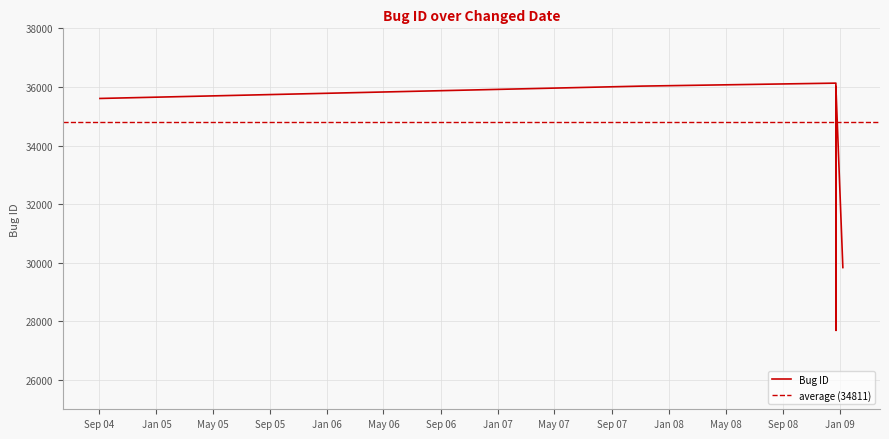

What is the change in value from 2007-11-05 13:42:34 to 2008-12-22 23:47:04?

-8339